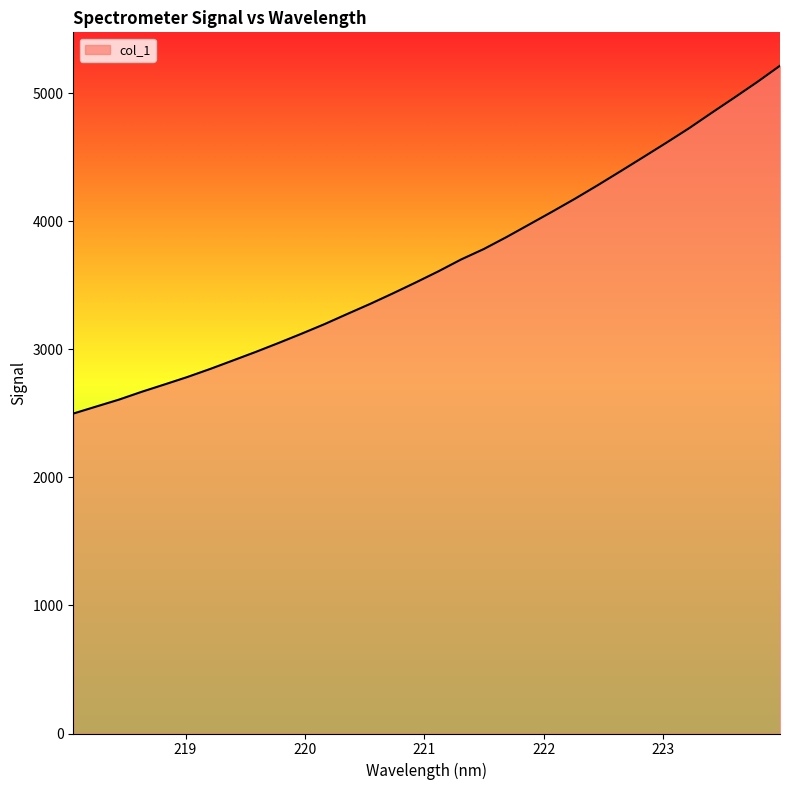

What is the difference between the maximum and minimum values?

2716.9